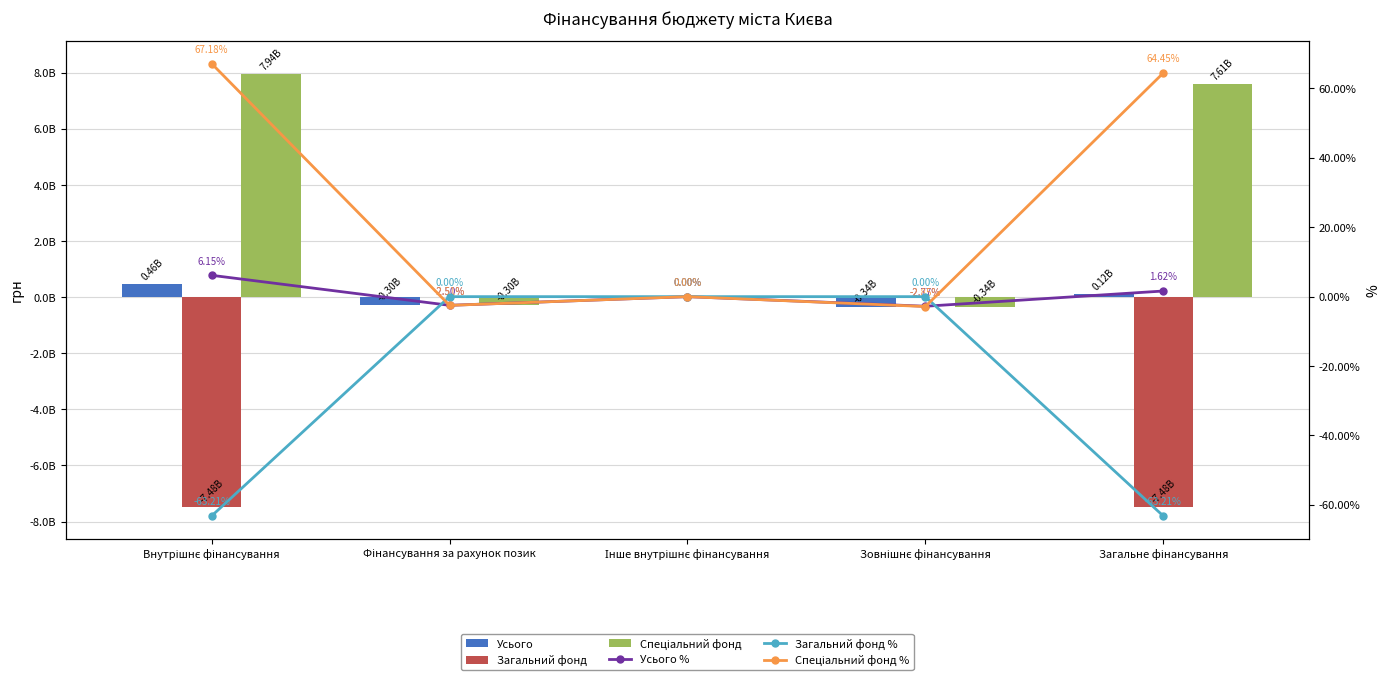

Which series has the widest spread of values?

Спеціальний фонд